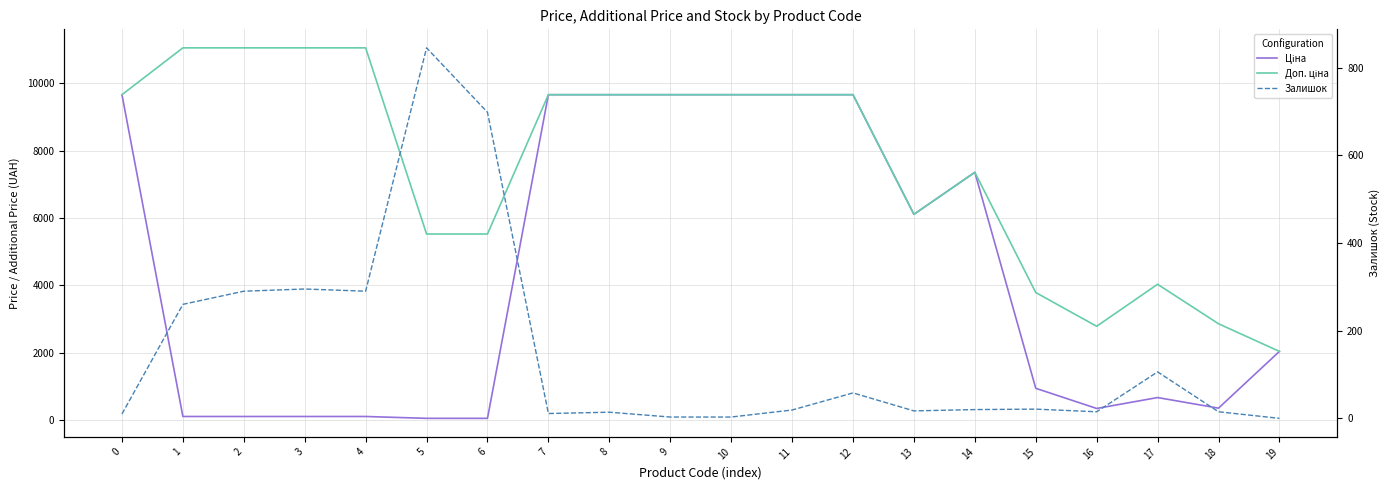

What is the value of the Ціна point at the 9th from the left?

9664.7